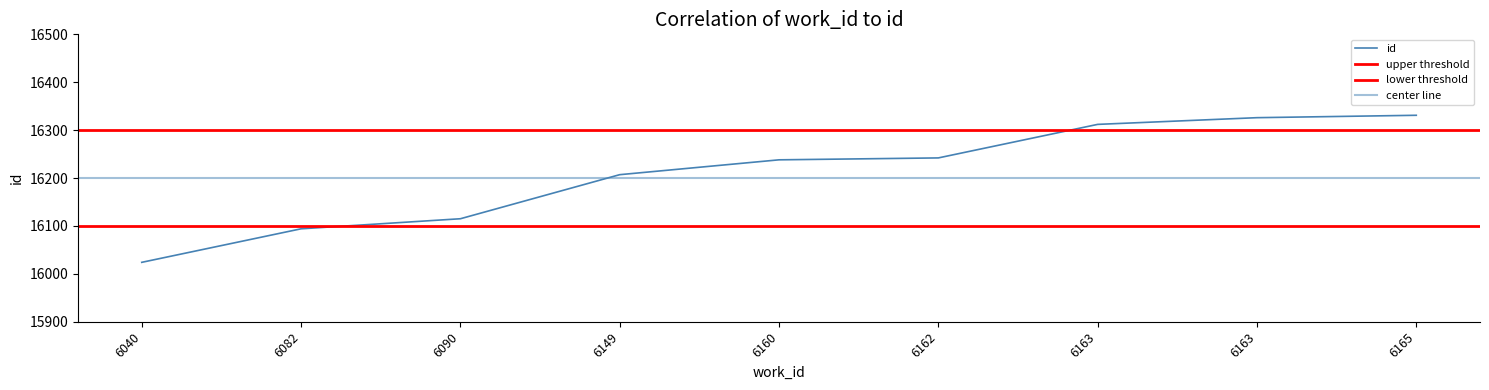

What is the greatest value displayed?

16331